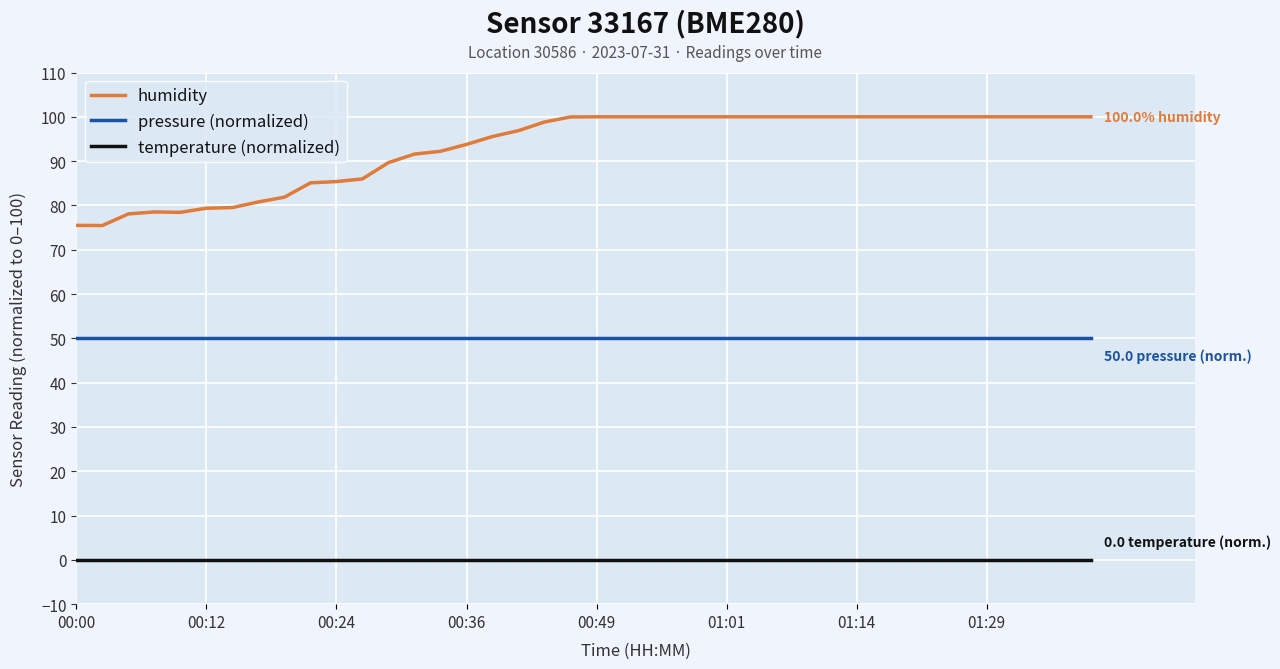

What is the maximum value shown in the chart?

100.0